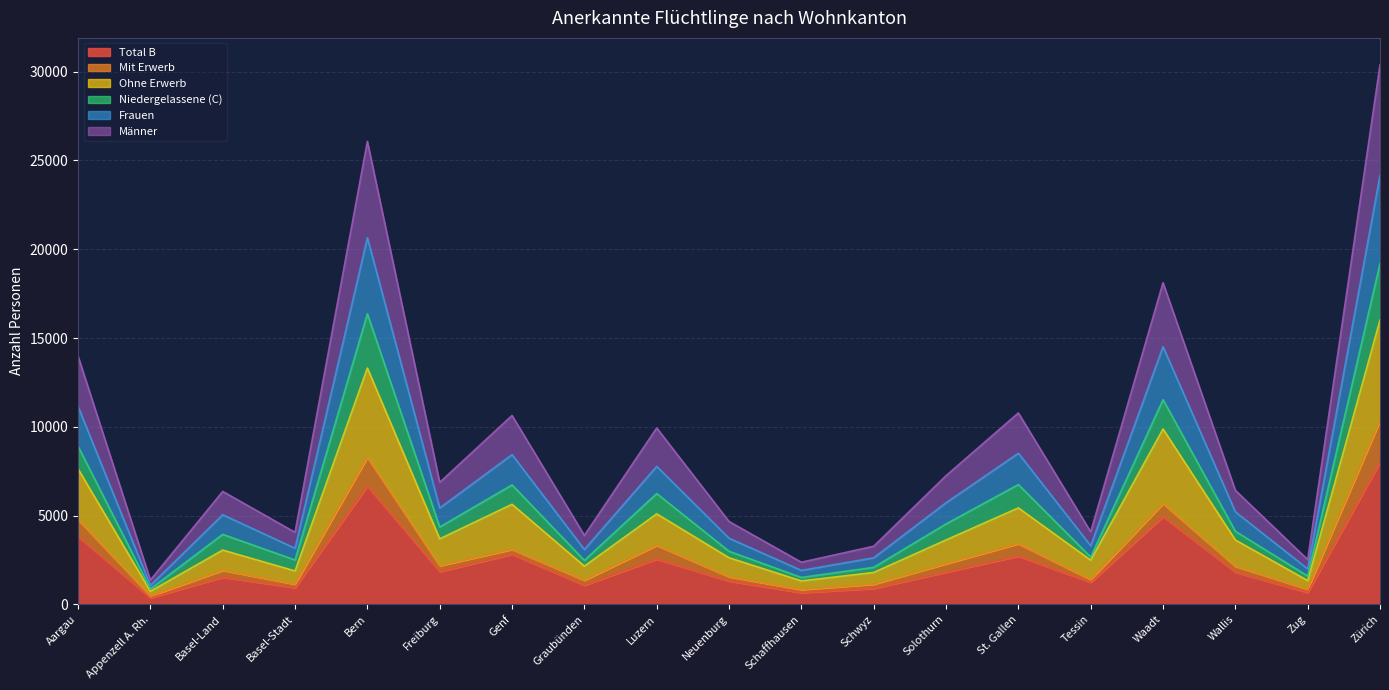

Is it true that Total B equals 899 at Schwyz?

True